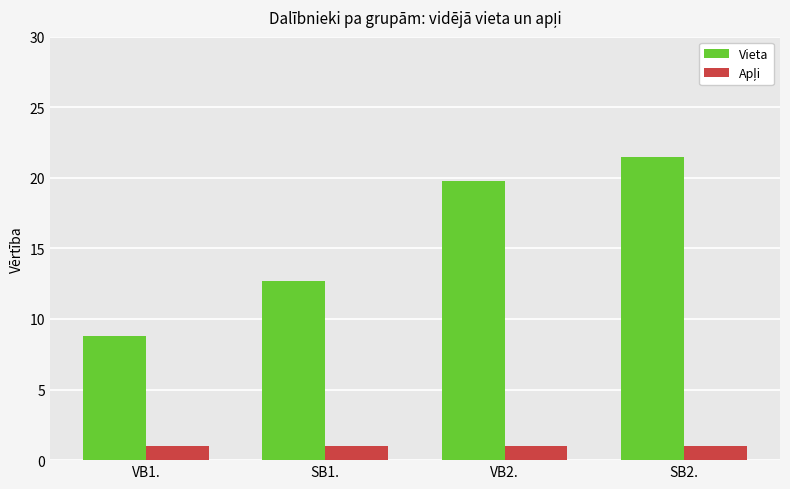

Which series has the largest total across all categories?

Vieta